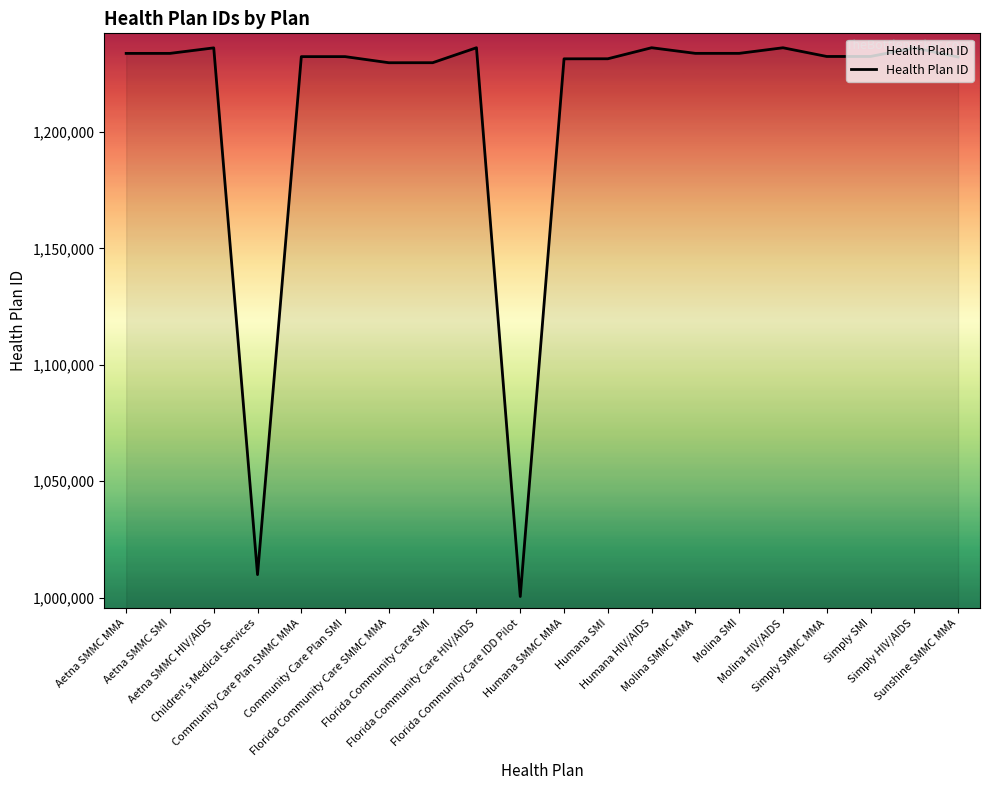

What is the greatest value displayed?

1236103